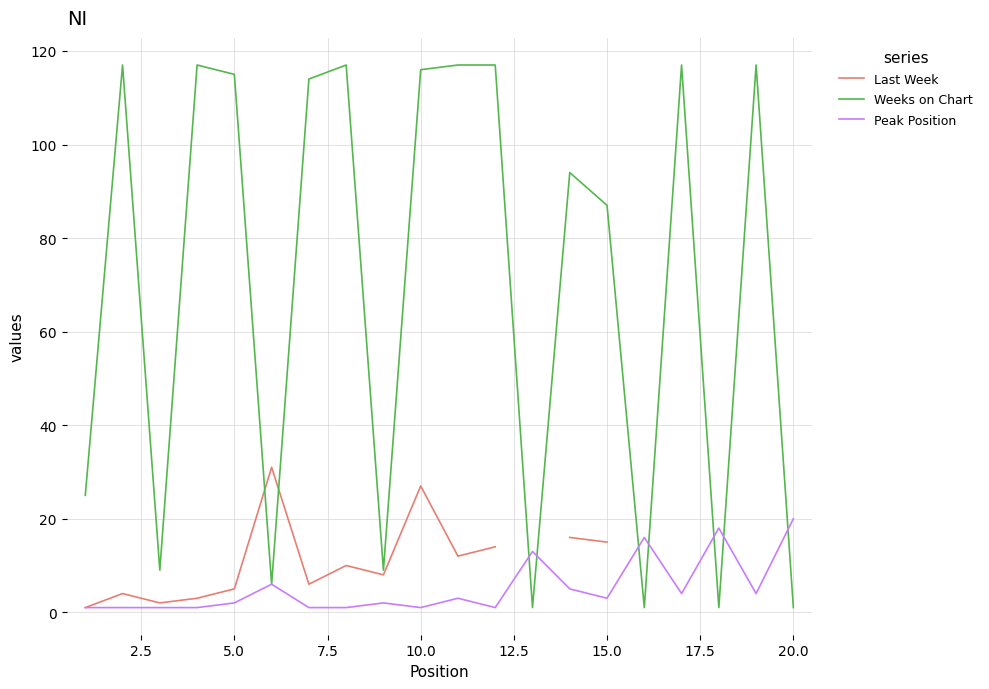

What is the maximum value for Peak Position?

20